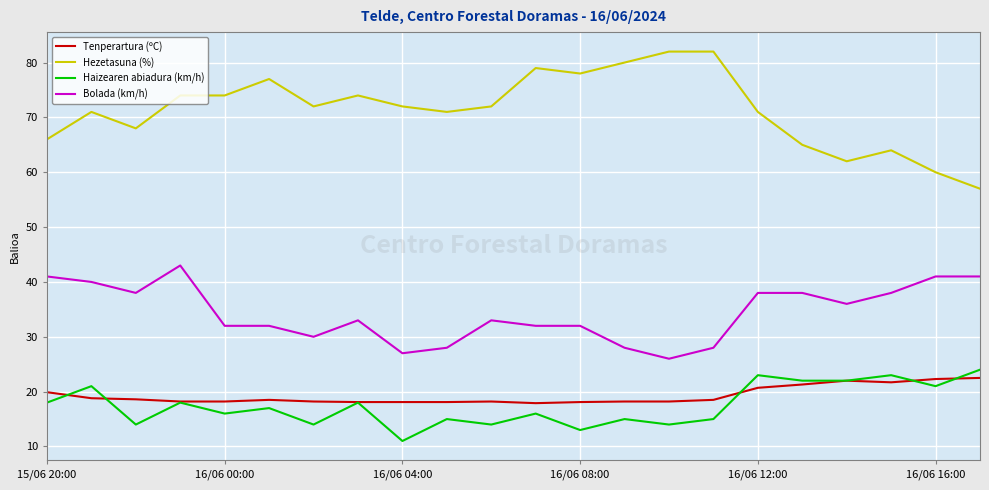

What is the minimum value shown in the chart?

11.0